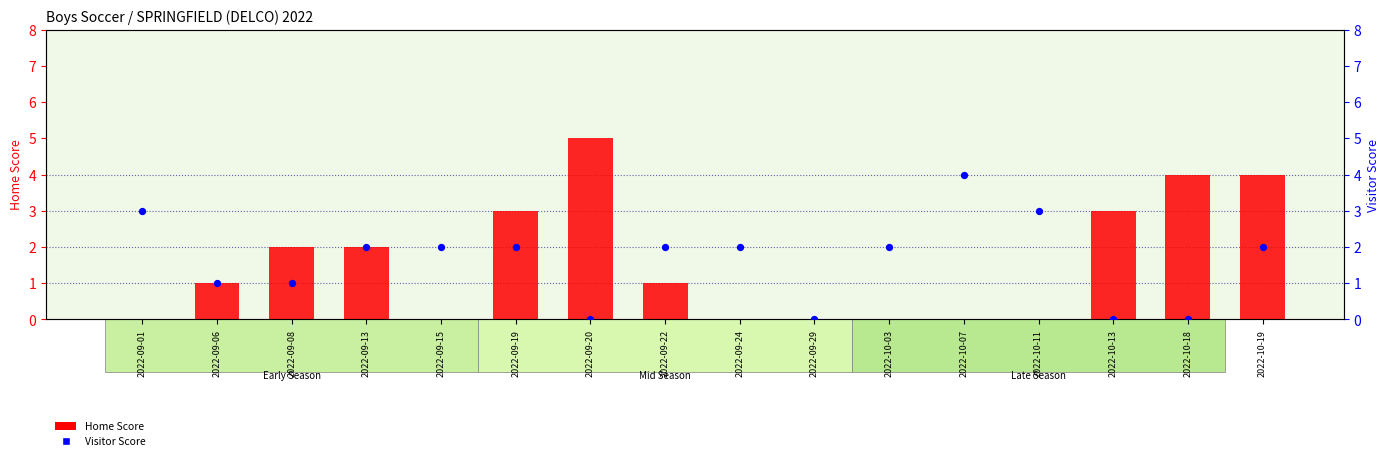

Which series contains the lowest Y value?

Home Score